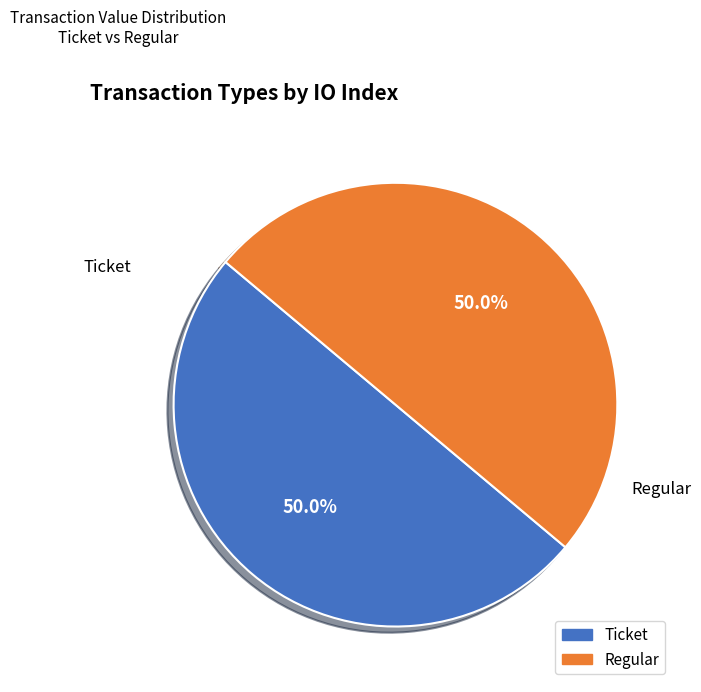

What is the largest slice in the pie chart?

Regular (io_index=2)